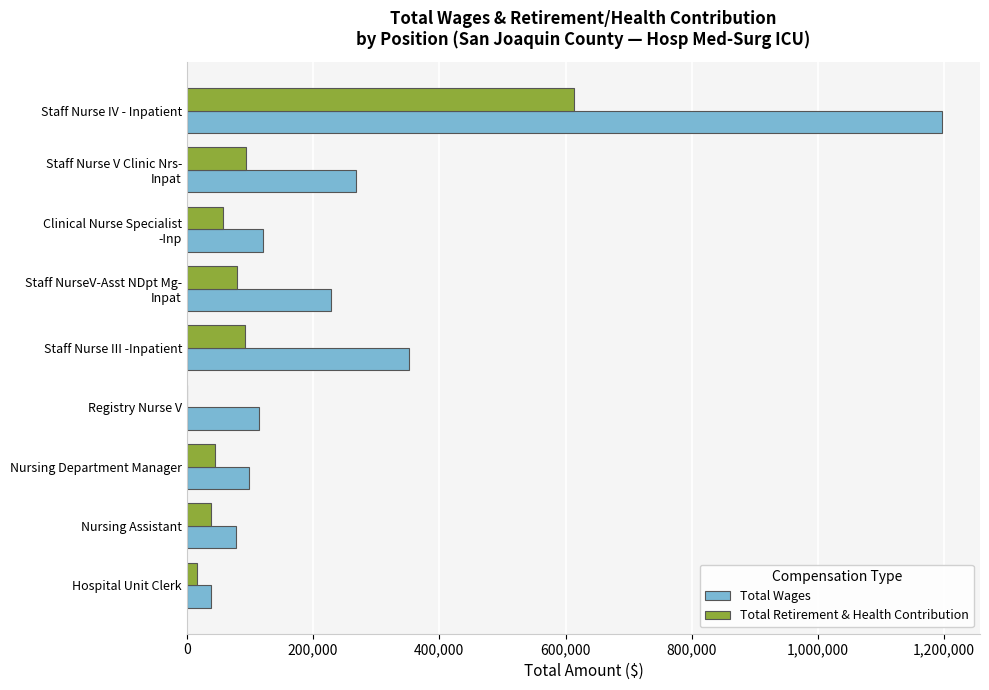

What is the sum of all Total Wages values?

2492146